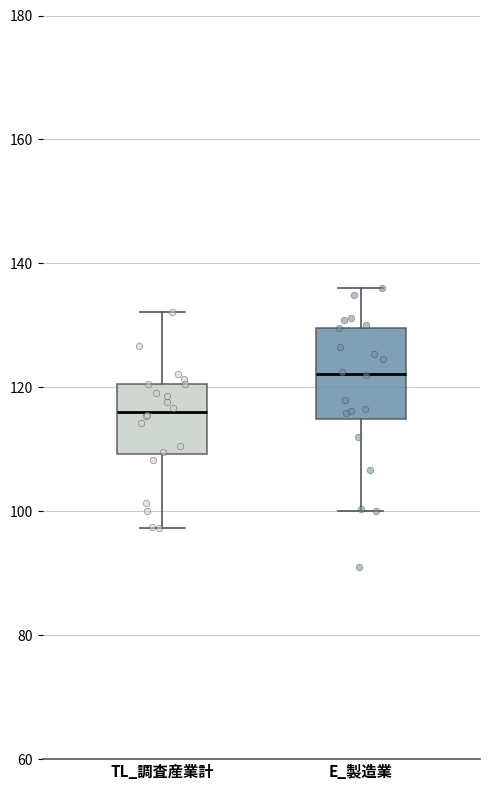

Reading left to right, read every box against the y-axis: the position of its median line, the range the box covers, and the ends of its whiskers. The values are not printed on the chart, so give them approximately, as read against the axis.

TL_調査産業計: median 116, box 110 to 120, whiskers 98 to 132
E_製造業: median 122, box 114 to 130, whiskers 100 to 136